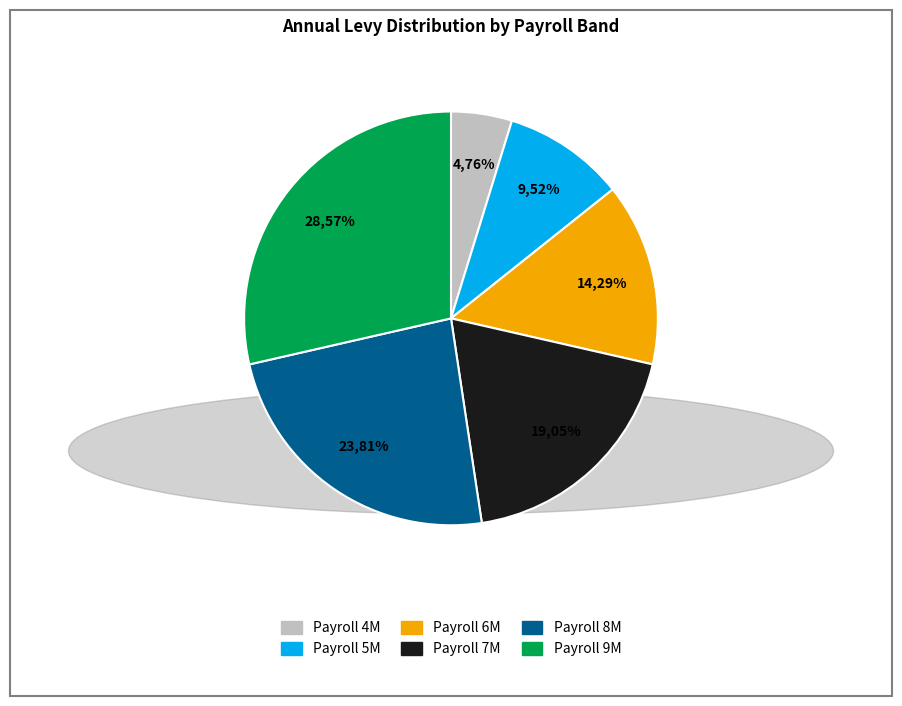

To the nearest percent, what percentage of the pie is 6000000?

14%